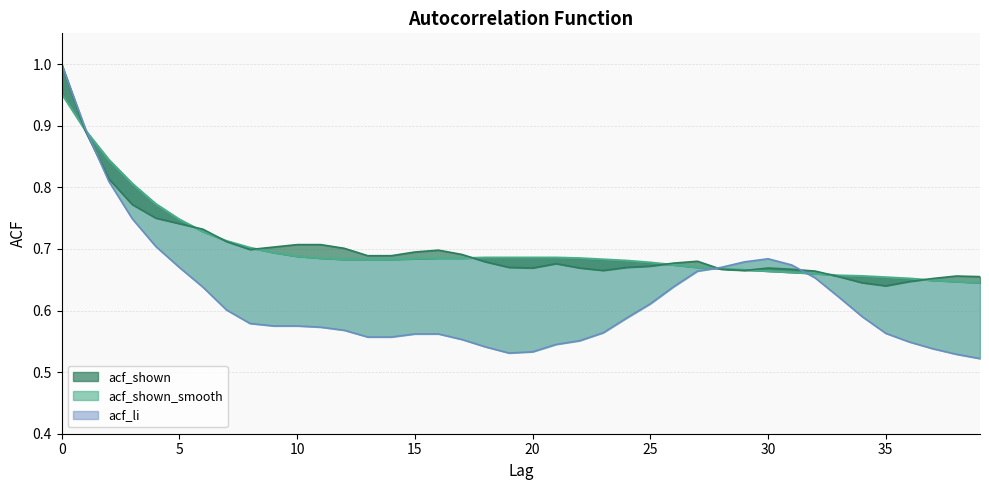

What is the approximate value of acf_li at 10?

0.6